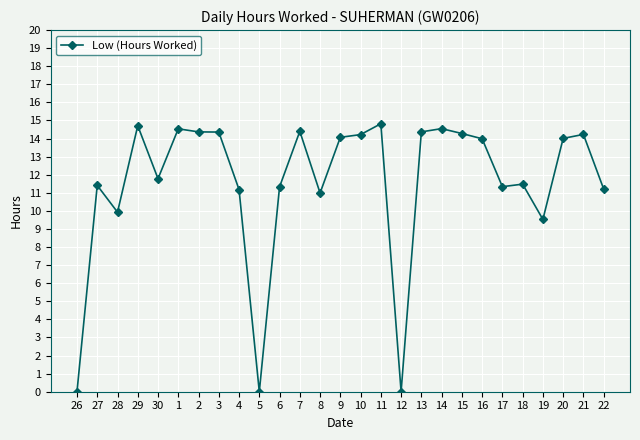

What is the maximum value shown in the chart?

14.8